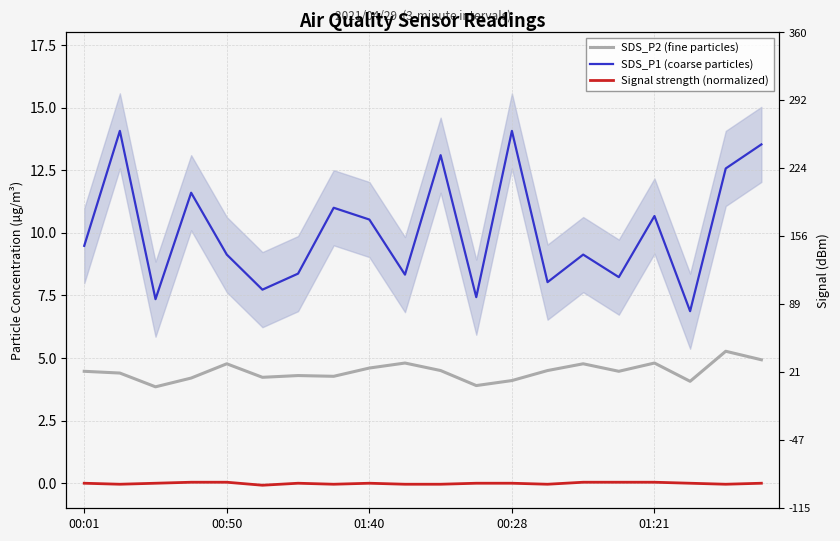

True or false: SDS_P2 (fine particles) has a value of 1.5 at 7.

False